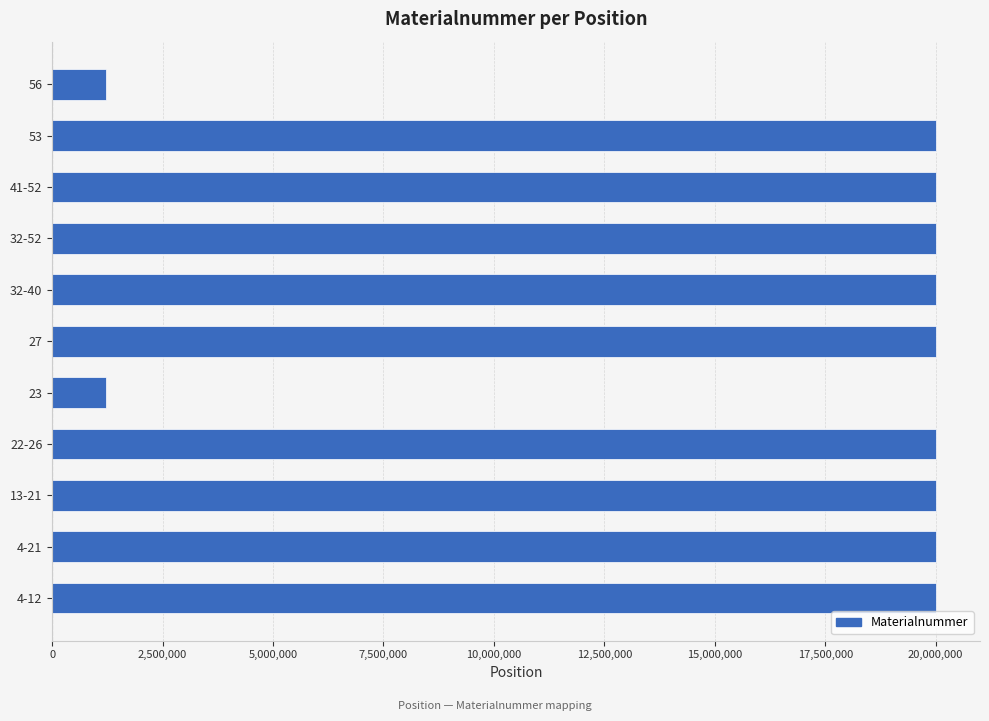

Approximately how many times larger is the value at 32-52 compared to 53?

1.0